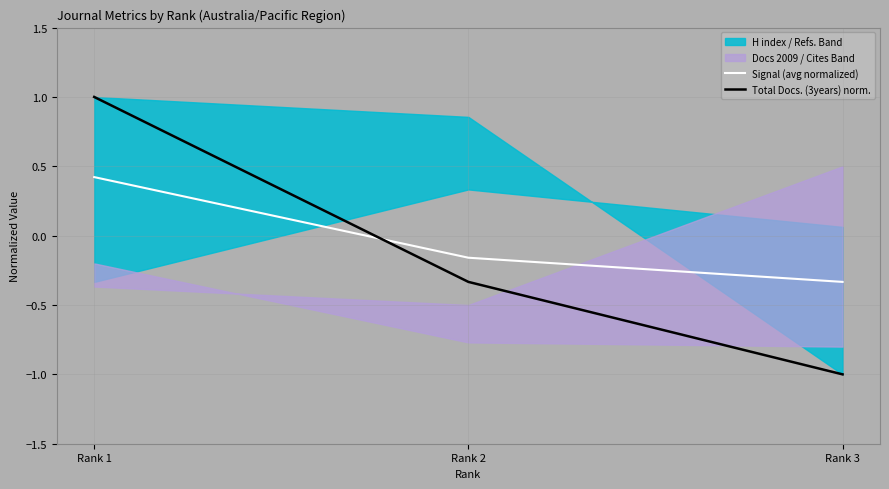

Which has a higher value, Rank 1 or Rank 2?

Rank 1